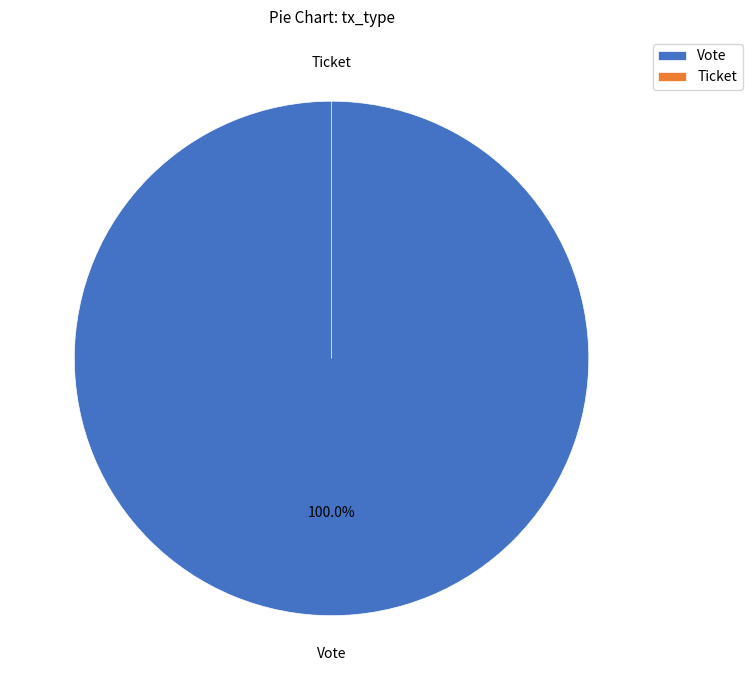

Which category has the smallest portion of the pie?

Ticket